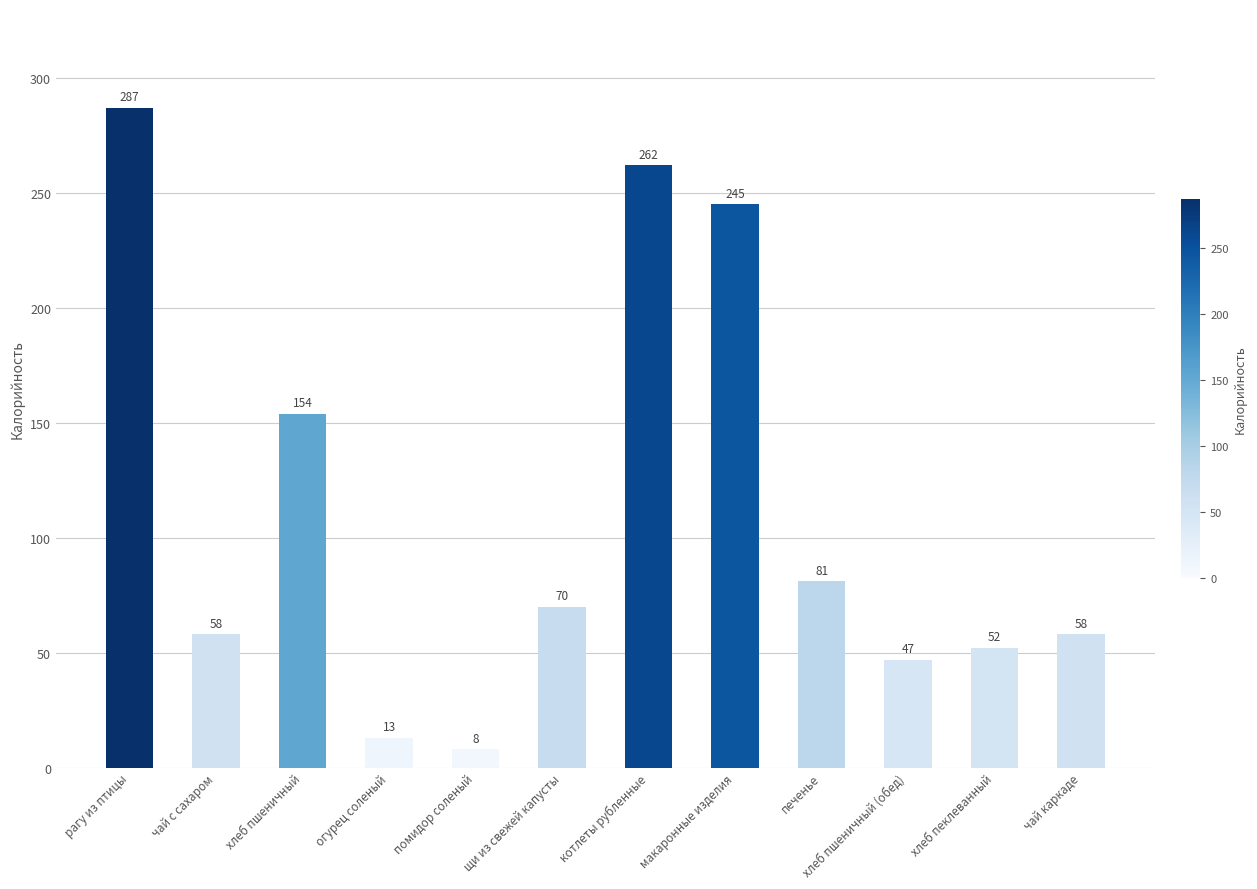

Reading left to right, list all the values displayed in this chart.

287	58	154	13	8	70	262	245	81	47	52	58